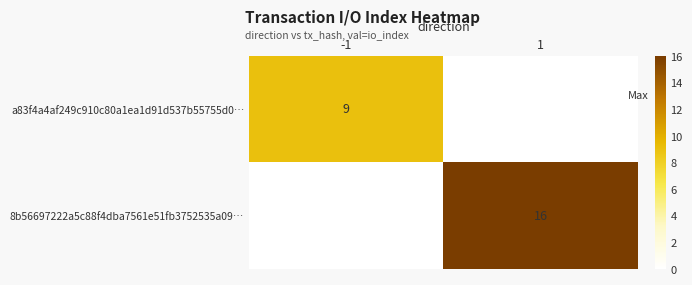

Is it true that 8b56697222a5c88f4dba7561e51fb3752535a09… equals 25 at 1?

False